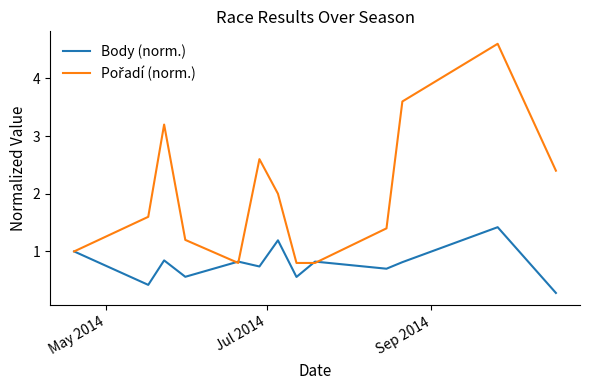

What is the maximum value for Body (norm.)?

1.4